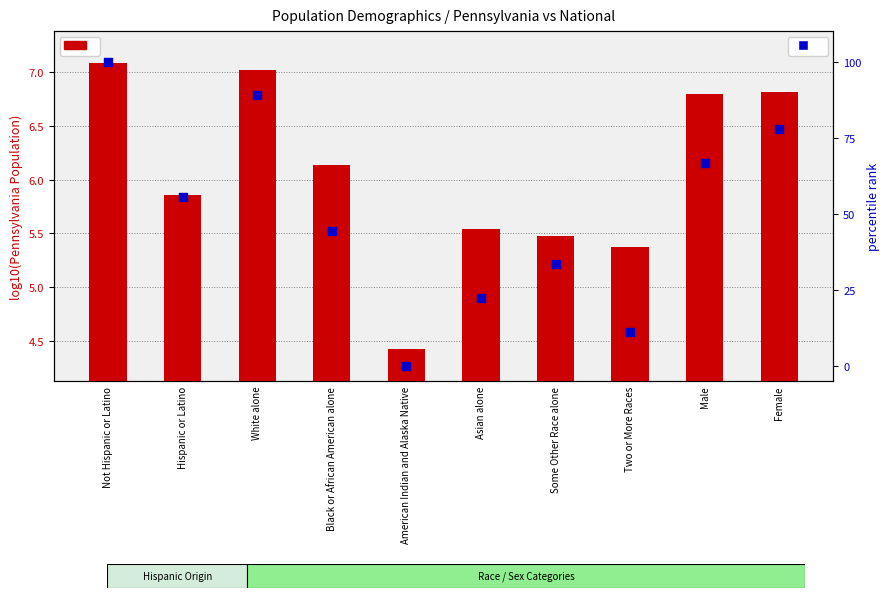

Which series has the largest Y range (max minus min)?

percentile rank within sample